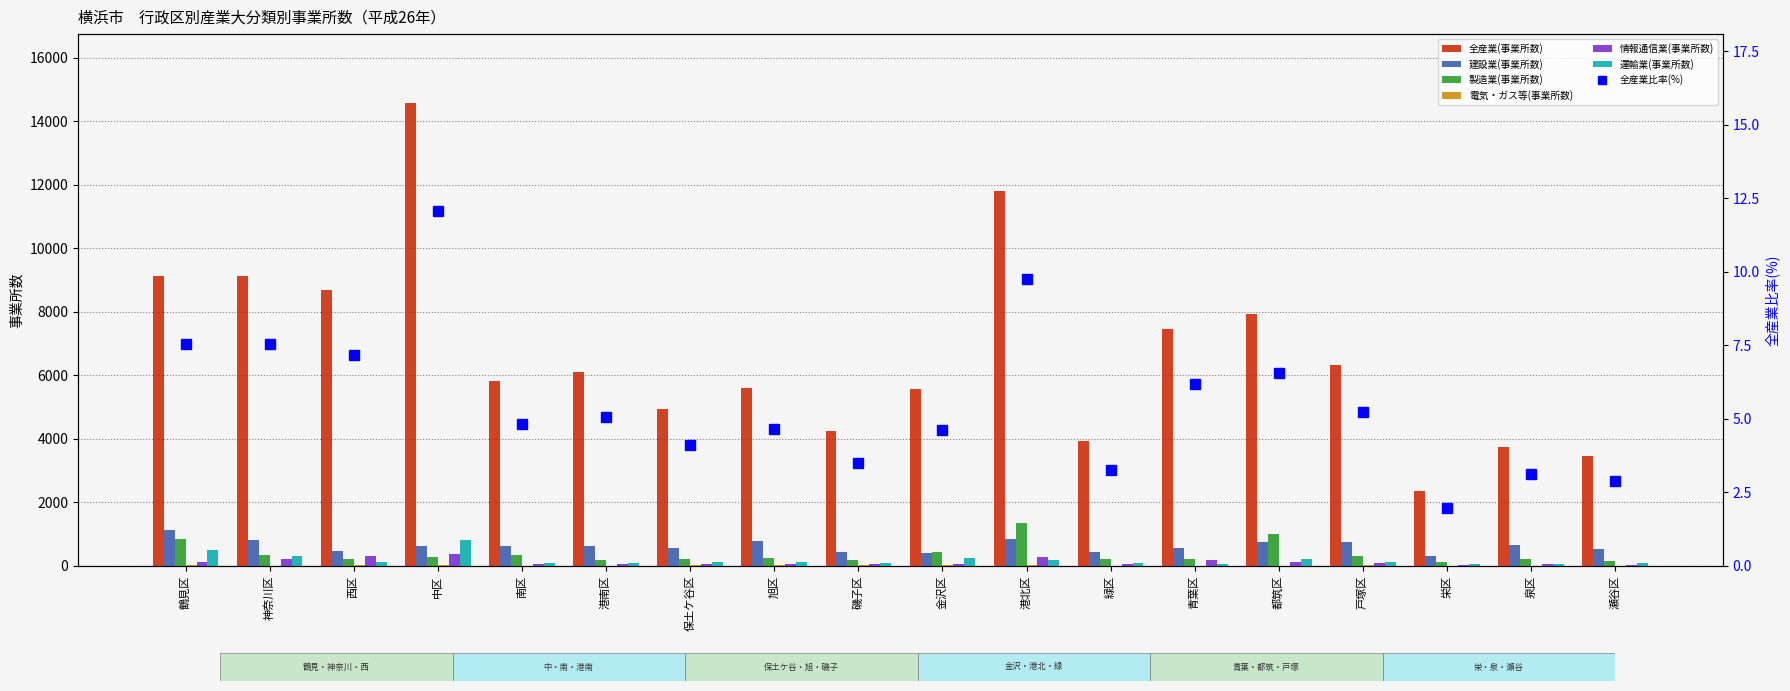

What is the value of the 建設業(事業所数) bar at the 12th from the left?

420